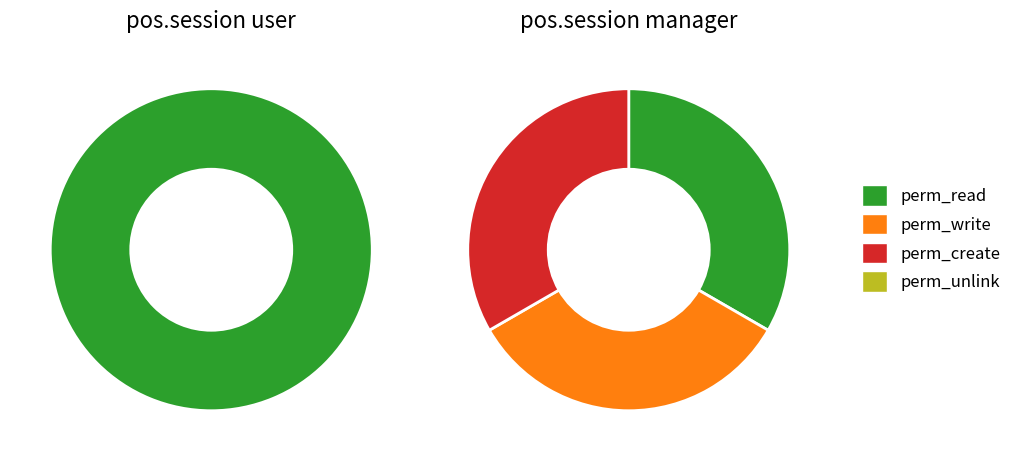

Combined, do perm_unlink and perm_create account for over 50%?

No